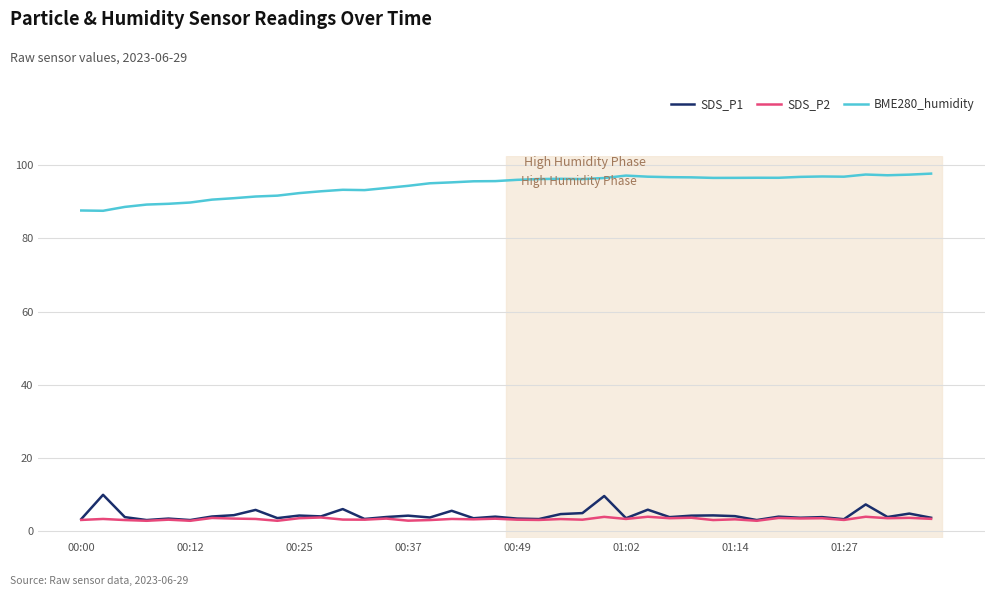

What is the minimum value shown in the chart?

2.8